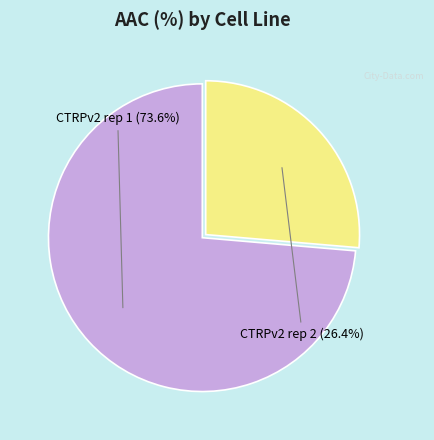

Is there any slice that represents more than half of the pie?

Yes